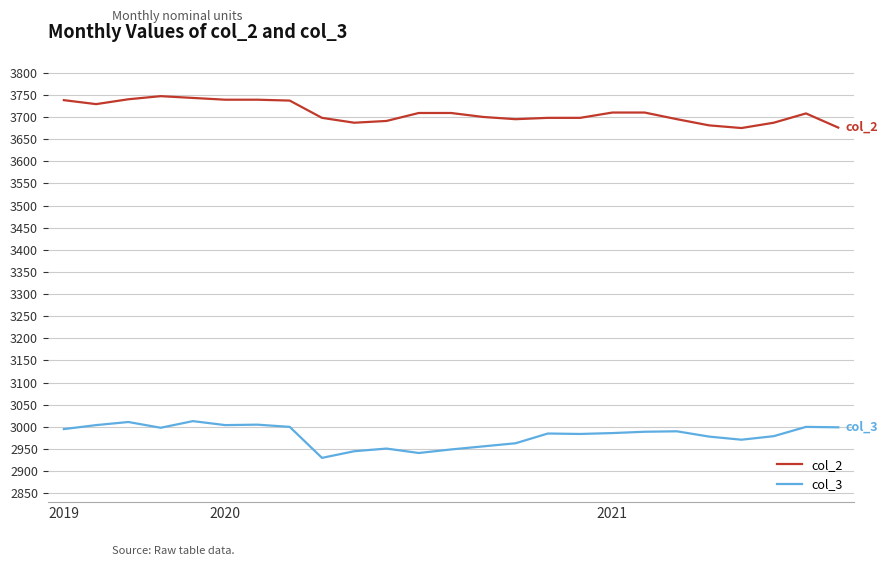

What are all the series names shown in the legend?

col_2, col_3